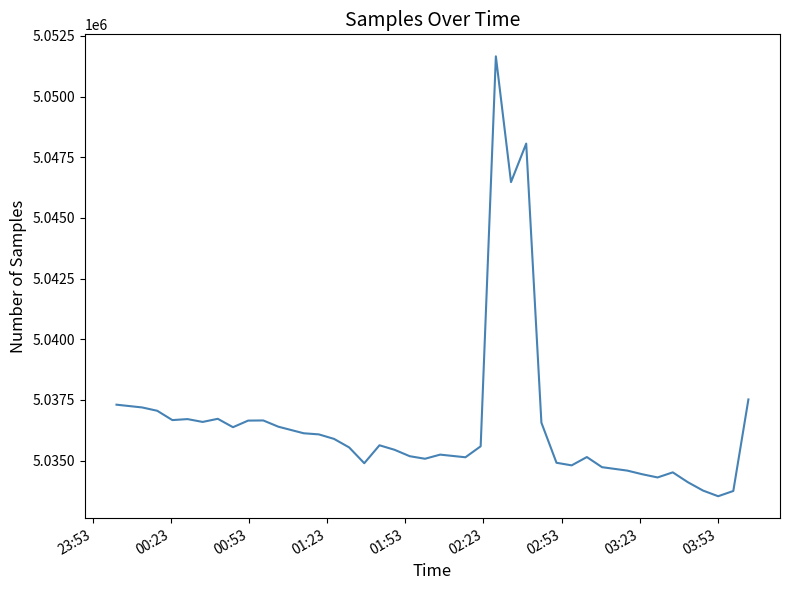

True or false: the data has more than 2 interior local peaks.

True